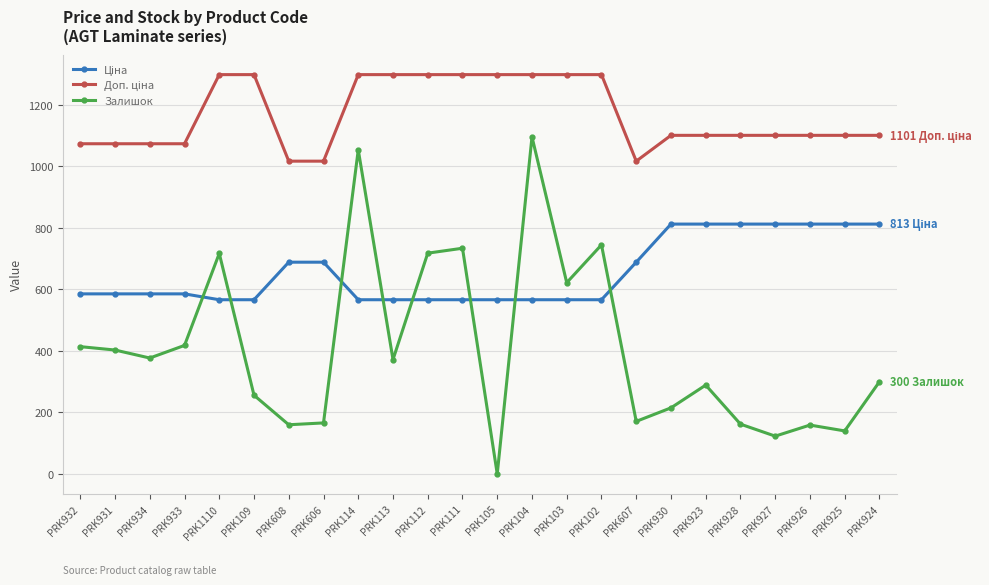

What position from the left is PRK928?

20